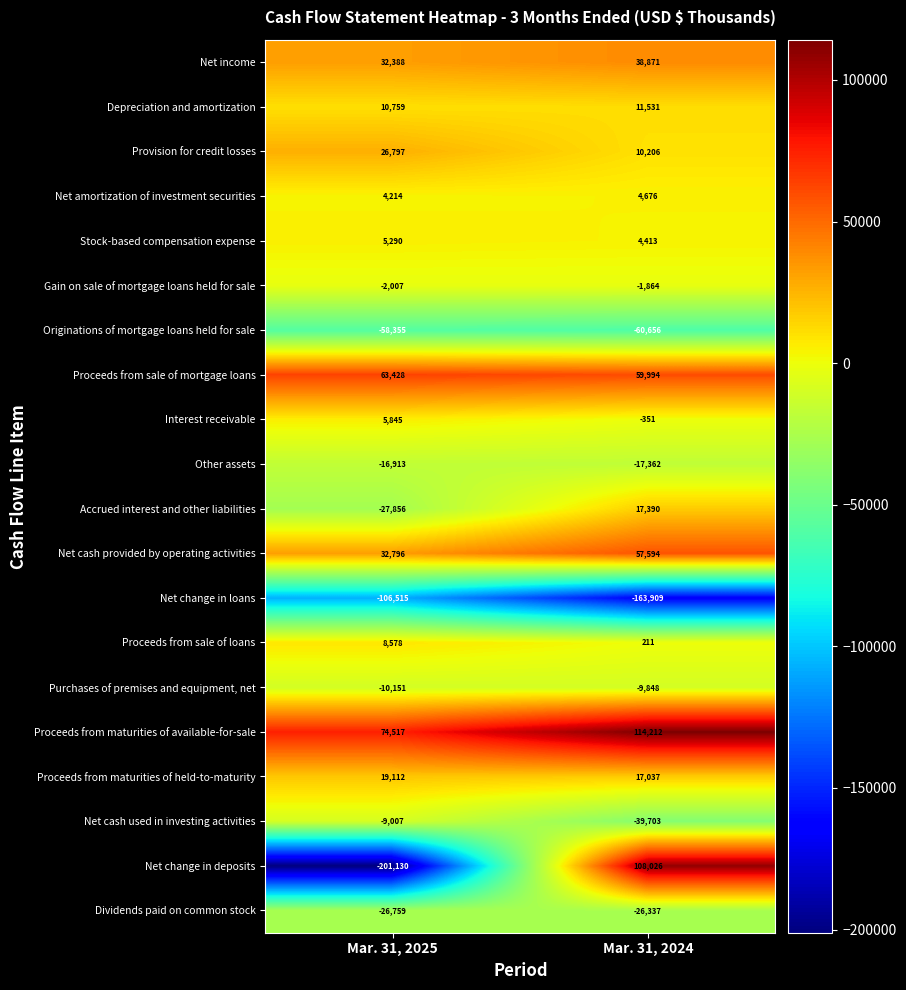

The value of Proceeds from sale of loans at Mar. 31, 2024 is 351. True or false?

False